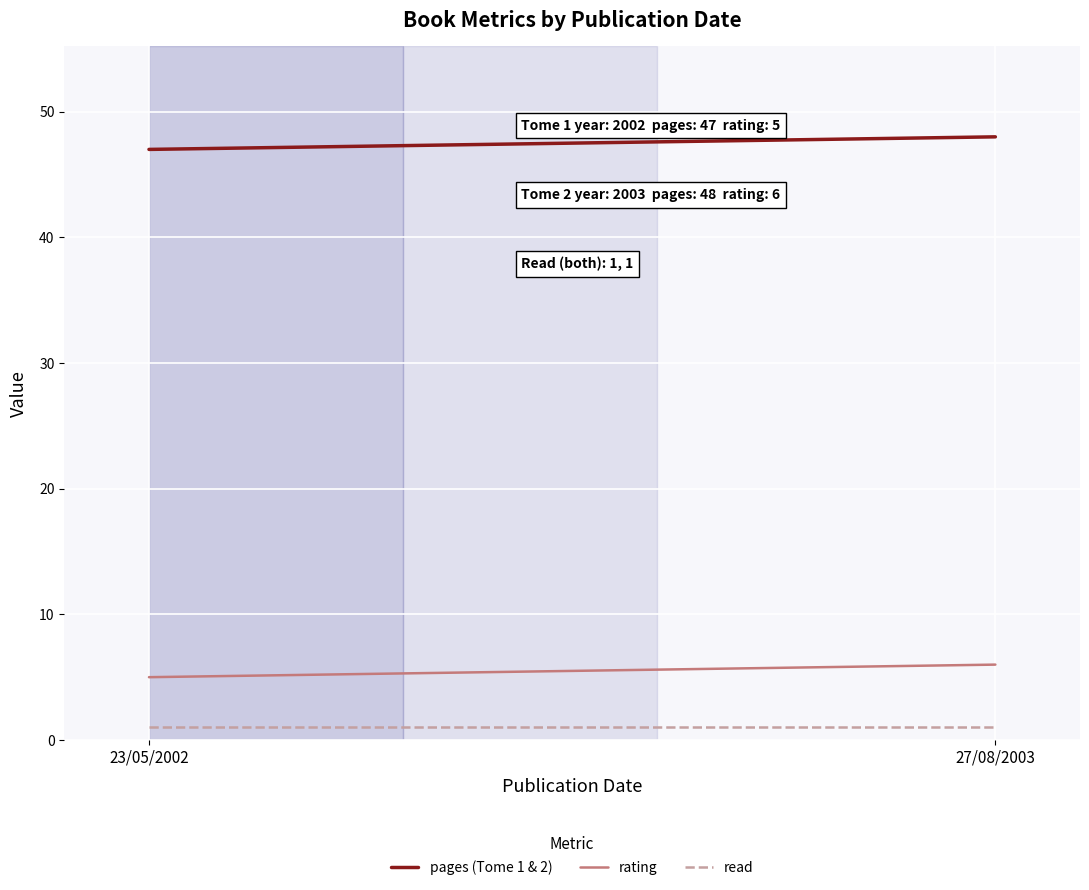

Which series has the largest range (max minus min)?

pages (Tome 1 & 2)